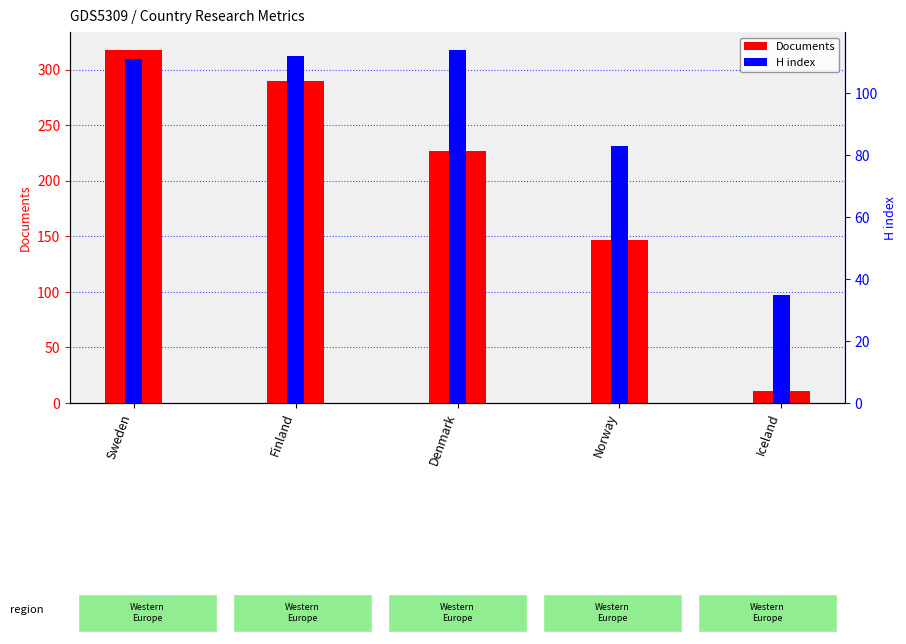

What is the value of the Documents bar at the 4th from the left?

147